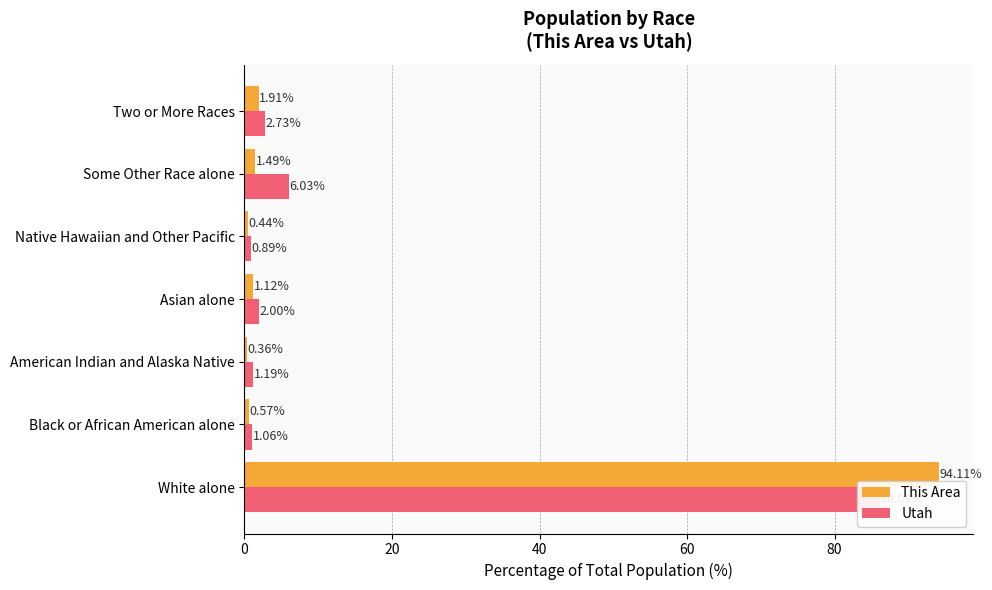

What position from the left is Black or African American alone?

2